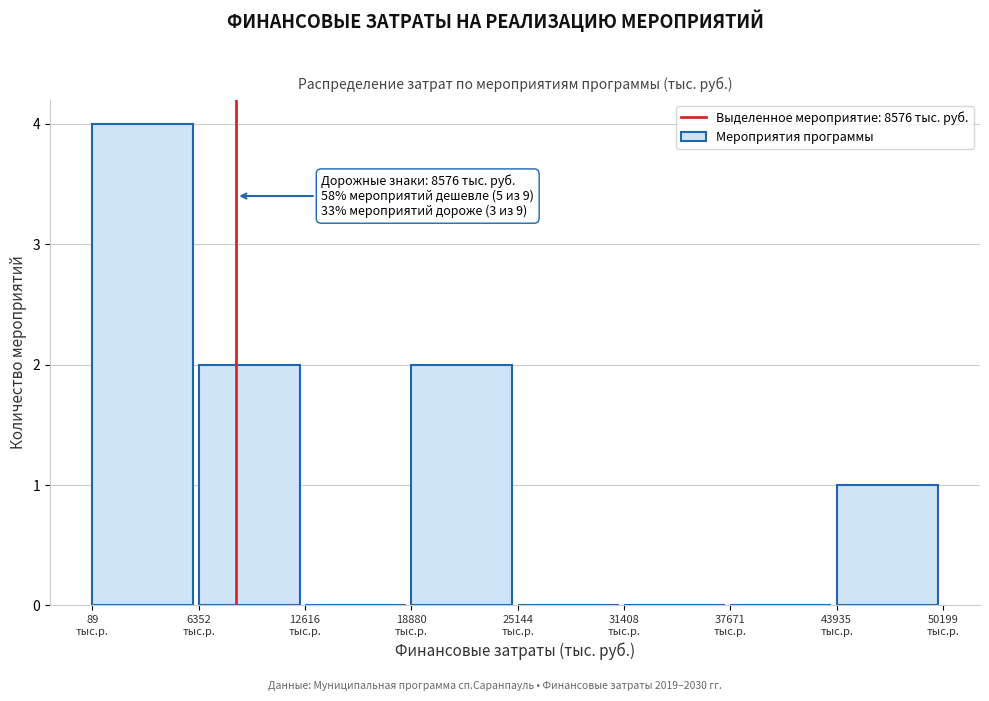

Which range on the x-axis has the tallest bar?

0 to 6000